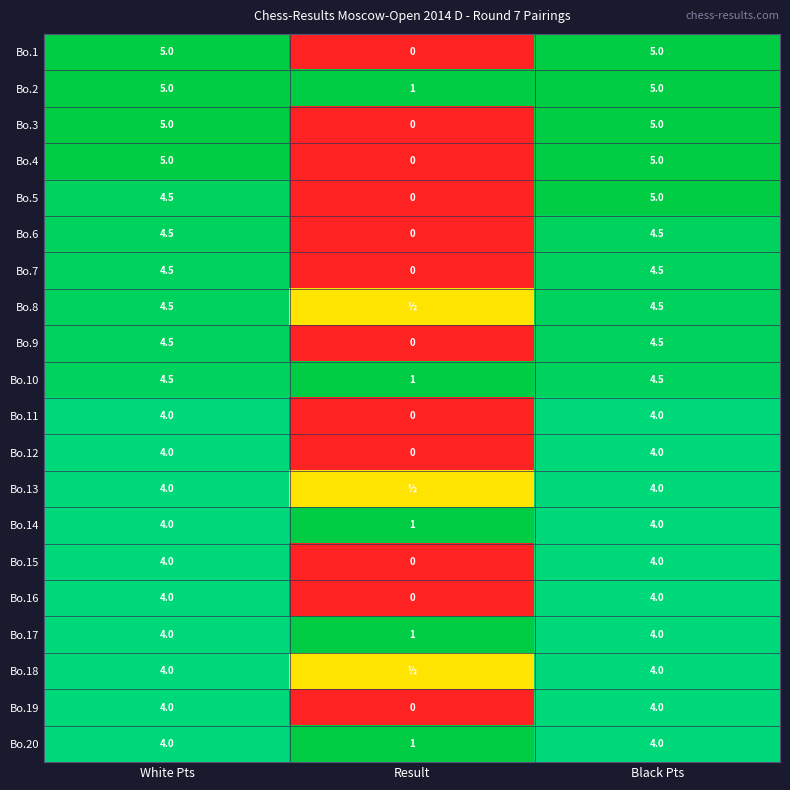

At how many categories does at least one series exceed 0?

3